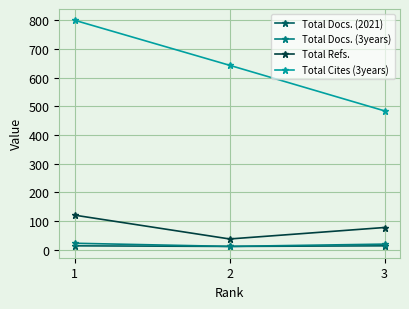

What is the total value across all series at 3?

593